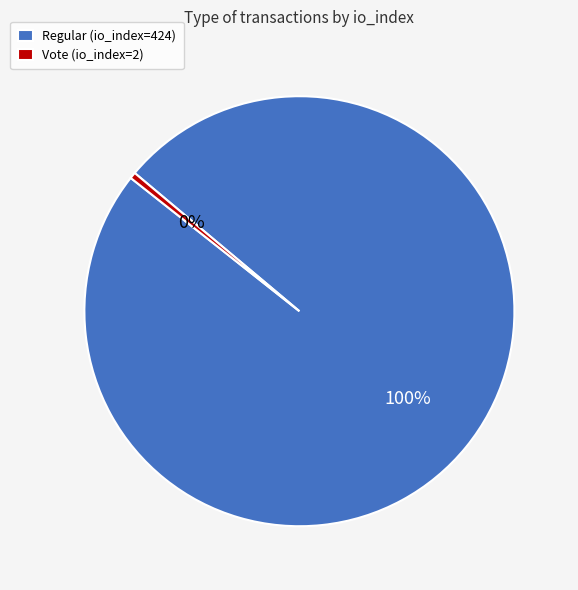

Between Vote (io_index=2) and Regular (io_index=424), which is larger?

Regular (io_index=424)